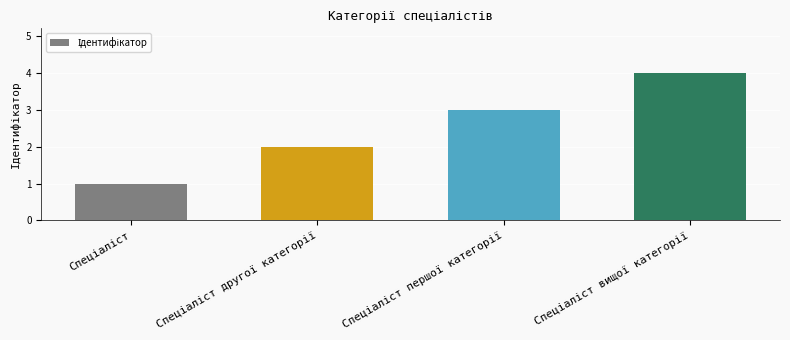

What is the sum of all values?

10